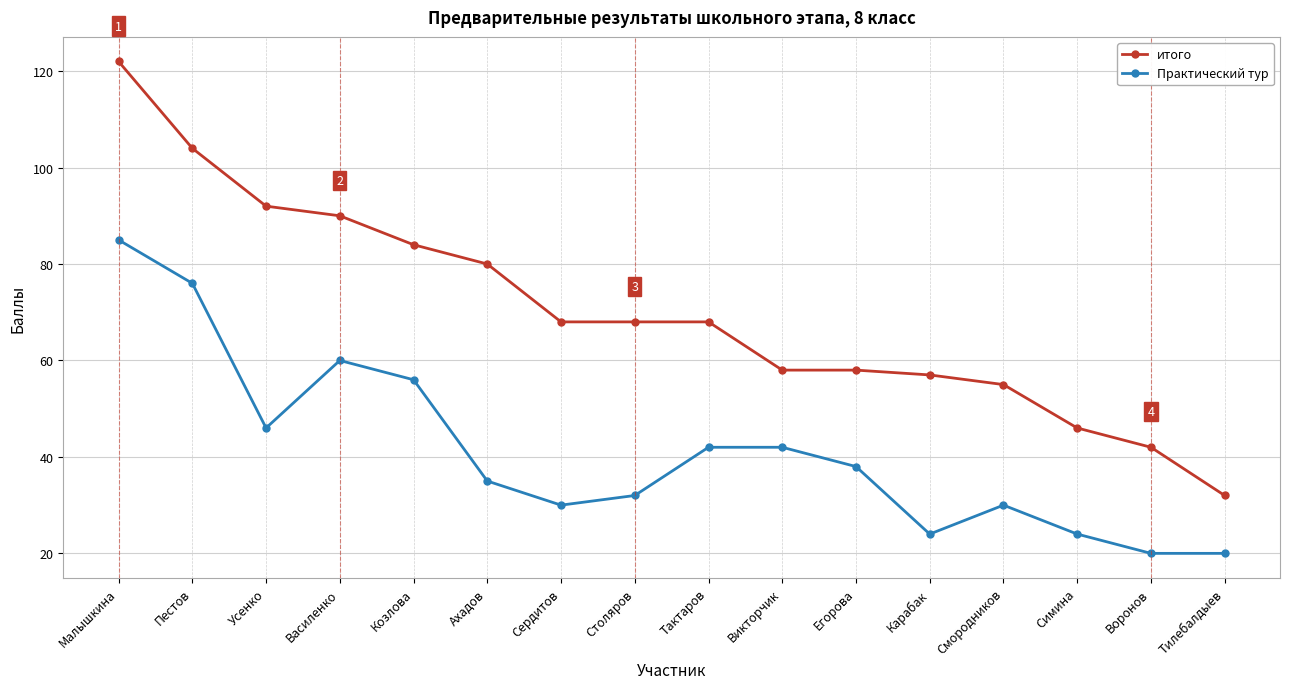

What is the sum of all Практический тур values?

660